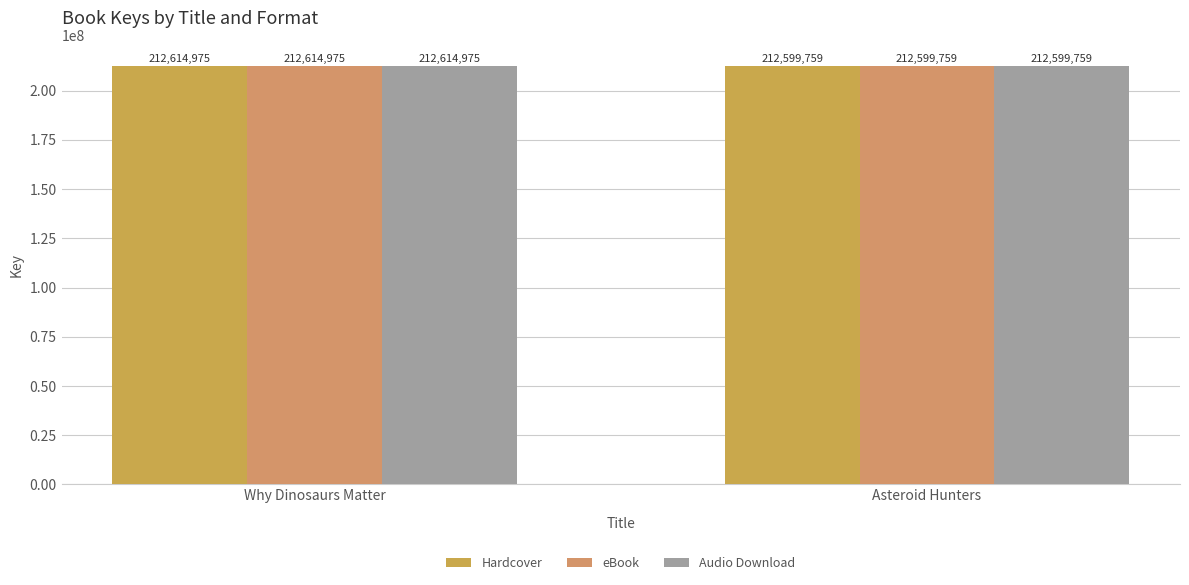

How many values in the Hardcover series are below 212614975?

1